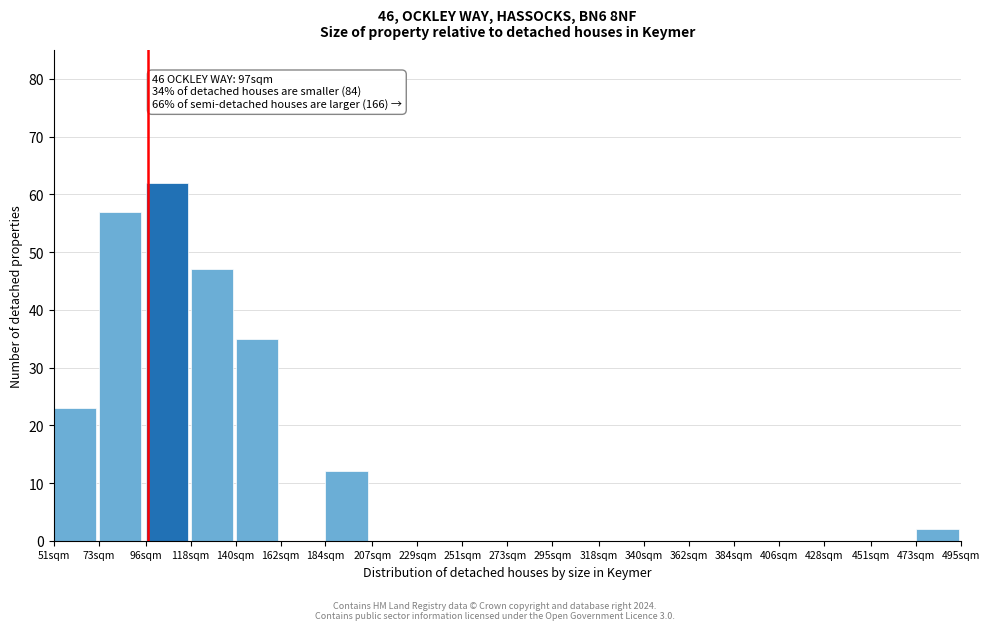

Reading right to left, list all the values displayed in this chart.

473sqm=2	451sqm=0	428sqm=0	406sqm=0	384sqm=0	362sqm=0	340sqm=0	318sqm=0	295sqm=0	273sqm=0	251sqm=0	229sqm=0	207sqm=0	184sqm=12	162sqm=0	140sqm=35	118sqm=47	96sqm=62	73sqm=57	51sqm=23